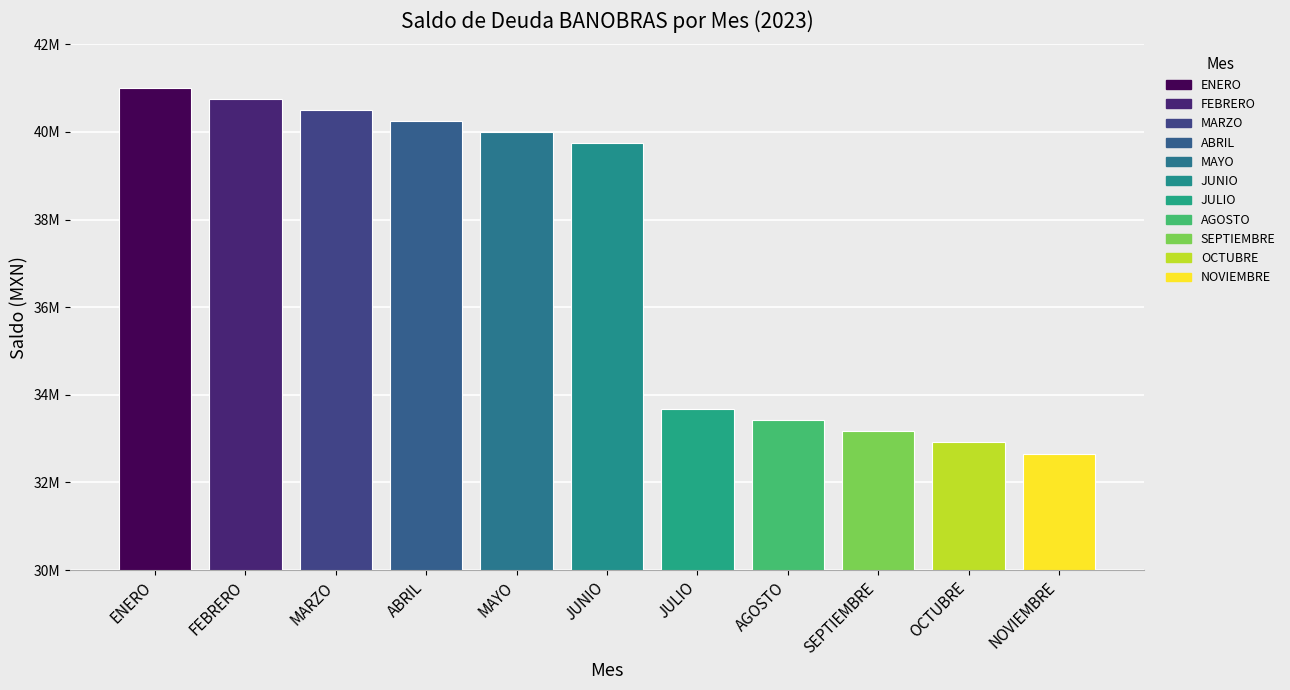

Which category has the lowest value across all series?

NOVIEMBRE